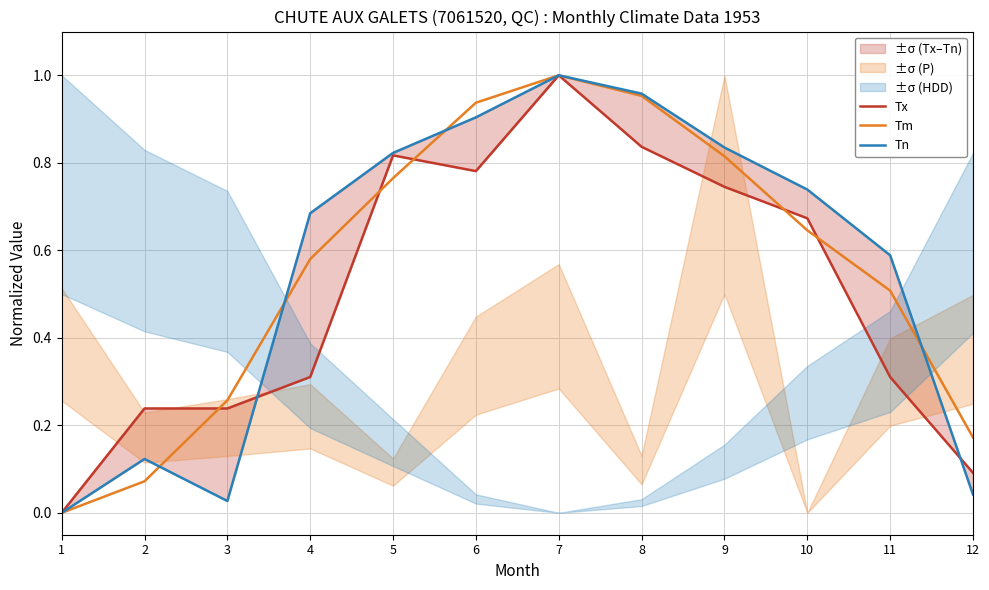

What value does the Tn series have at 6?

0.9